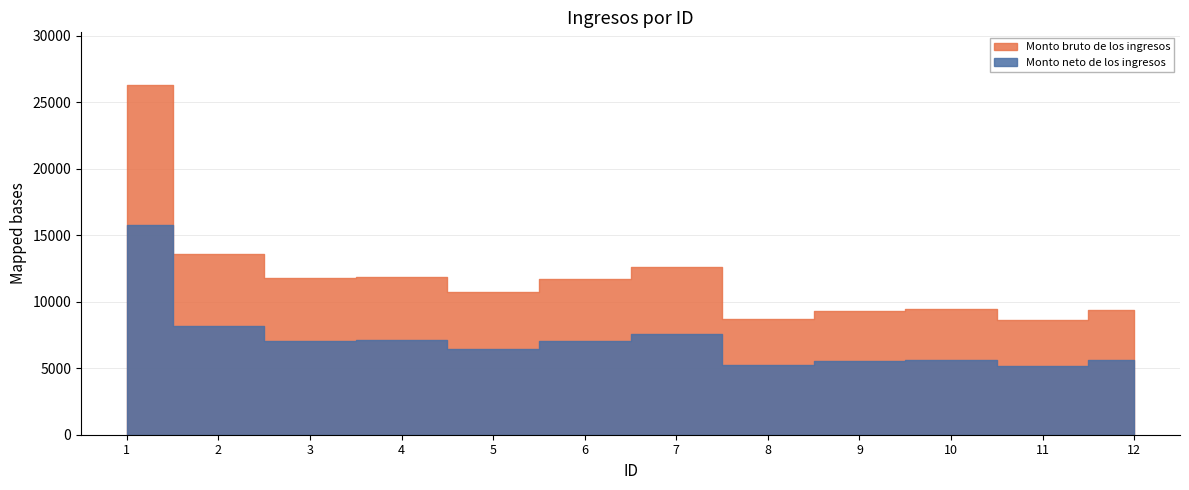

How many distinct data groups are displayed?

2